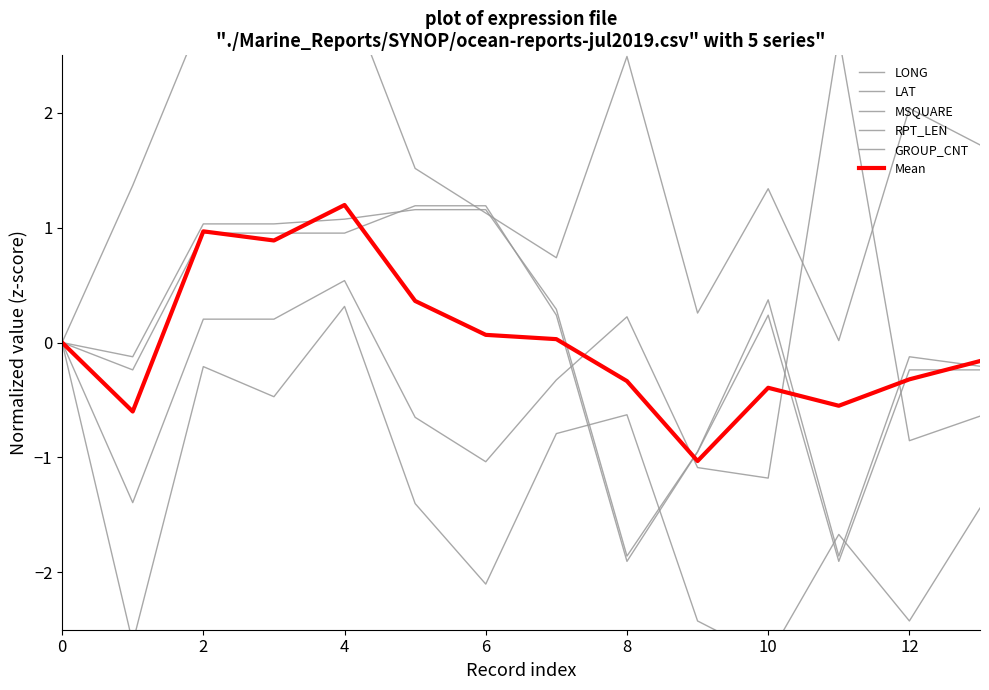

Reading left to right, extract all data points from this chart.

LONG: 0.0	1.4	2.9	2.7	3.1	1.5	1.1	0.7	2.5	0.3	1.3	0.0	2.0	1.7
LAT: 0.0	-2.6	-0.2	-0.5	0.3	-1.4	-2.1	-0.8	-0.6	-2.4	-2.7	-1.7	-2.4	-1.4
MSQUARE: 0.0	-1.4	0.2	0.2	0.5	-0.7	-1.0	-0.3	0.2	-1.1	-1.2	2.7	-0.9	-0.6
RPT_LEN: 0.0	-0.1	1.0	1.0	1.1	1.2	1.2	0.3	-1.9	-1.0	0.4	-1.9	-0.1	-0.2
GROUP_CNT: 0.0	-0.2	1.0	1.0	1.0	1.2	1.2	0.2	-1.9	-1.0	0.2	-1.9	-0.2	-0.2
Mean: 0.0	-0.6	1.0	0.9	1.2	0.4	0.1	0.0	-0.3	-1.0	-0.4	-0.6	-0.3	-0.2